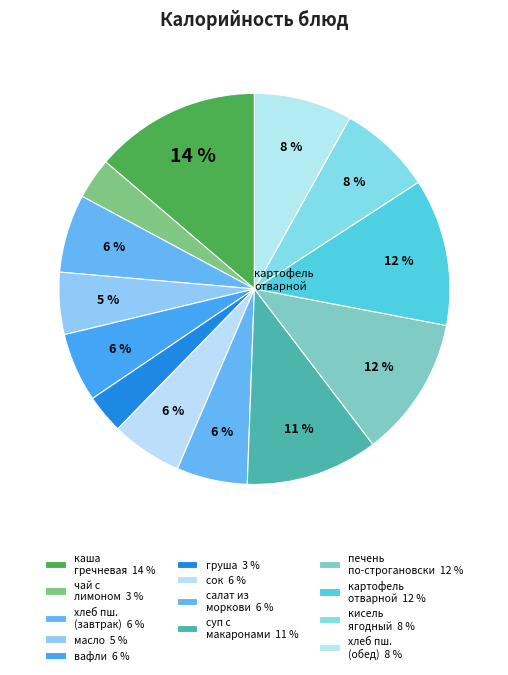

Count the number of slices in the pie.

13